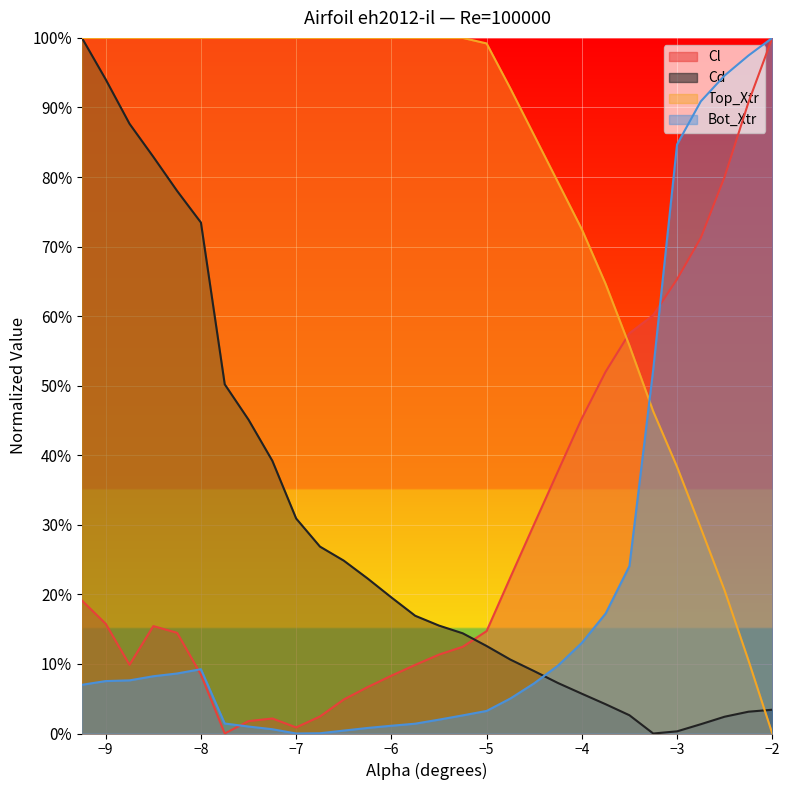

What is the difference between the highest and lowest values at -5.25?

1.0